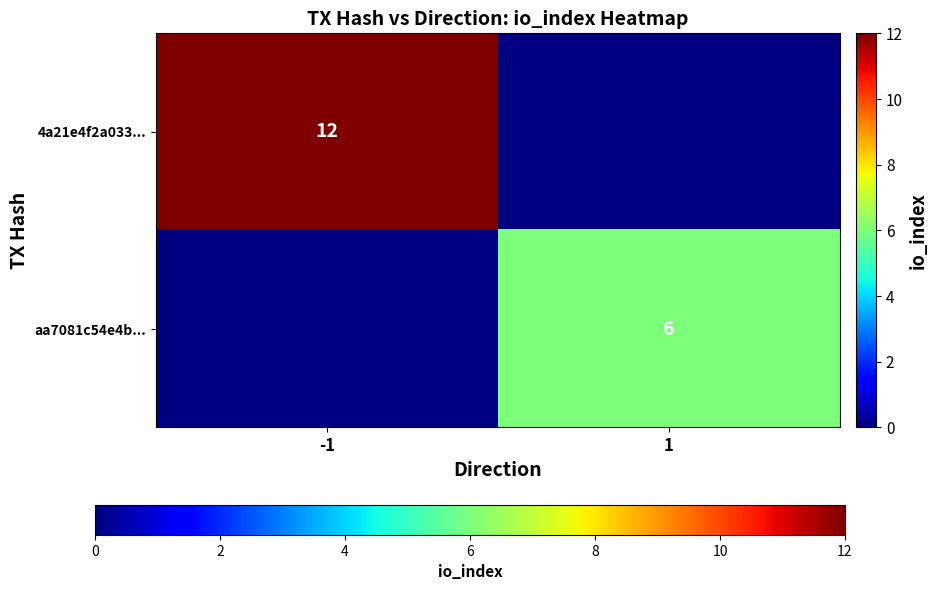

Which has a higher value, 1 or -1?

-1